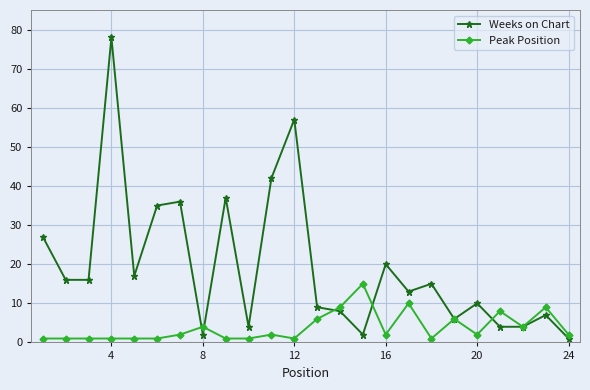

Which series has the largest total across all categories?

Weeks on Chart